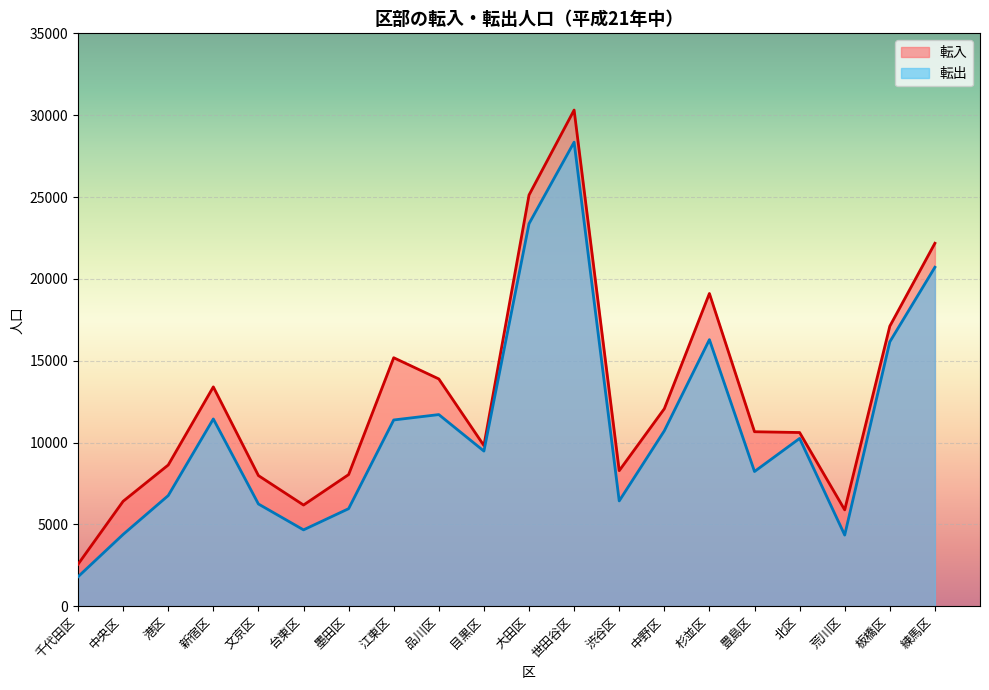

Is it true that 転入 equals 17106 at 板橋区?

True